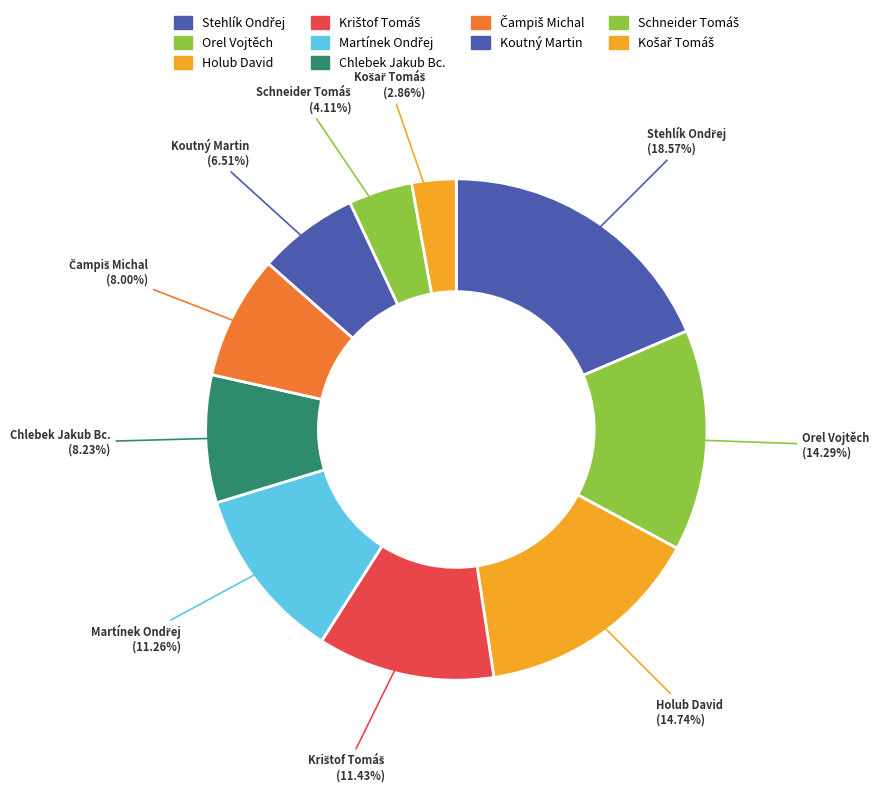

Count the number of slices in the pie.

10